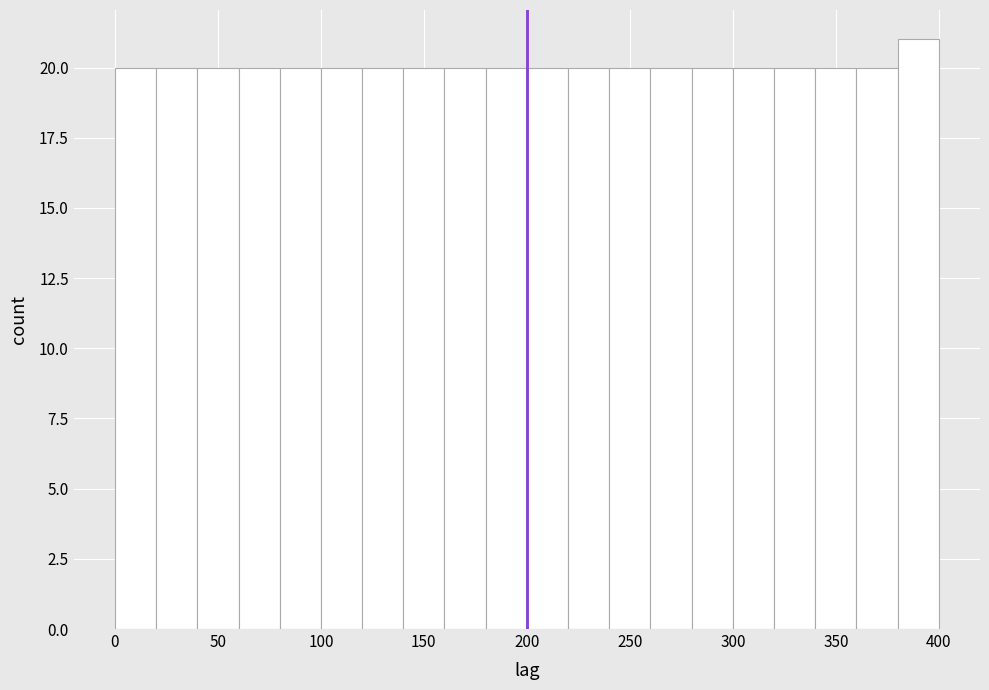

Over which range of the x-axis is the bar tallest?

380 to 400